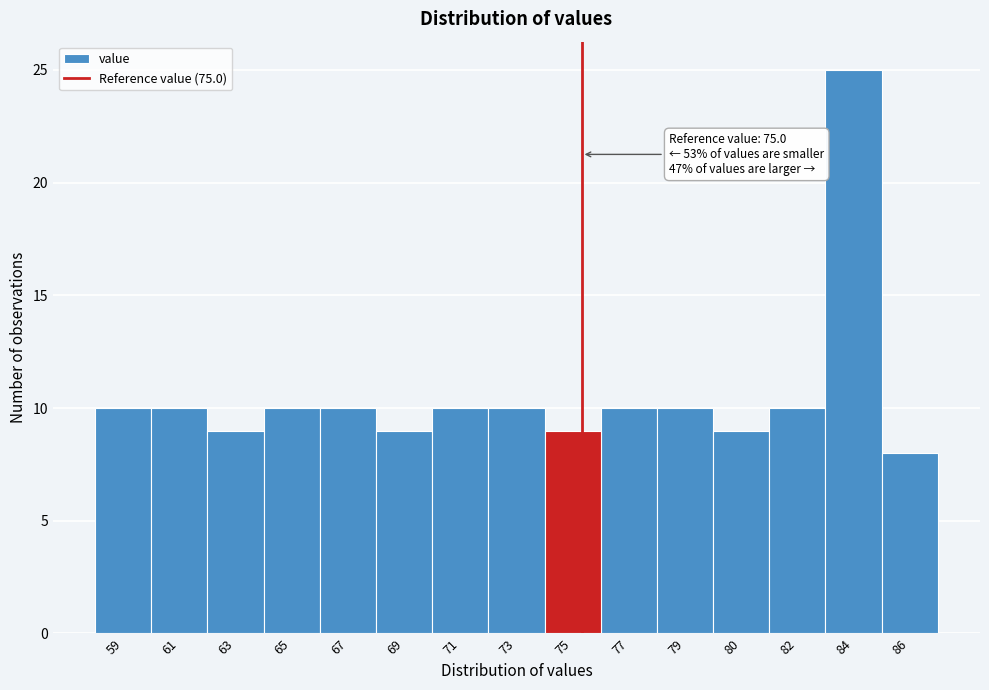

Reading left to right, list all the values displayed in this chart.

10	10	9	10	10	9	10	10	9	10	10	9	10	25	8